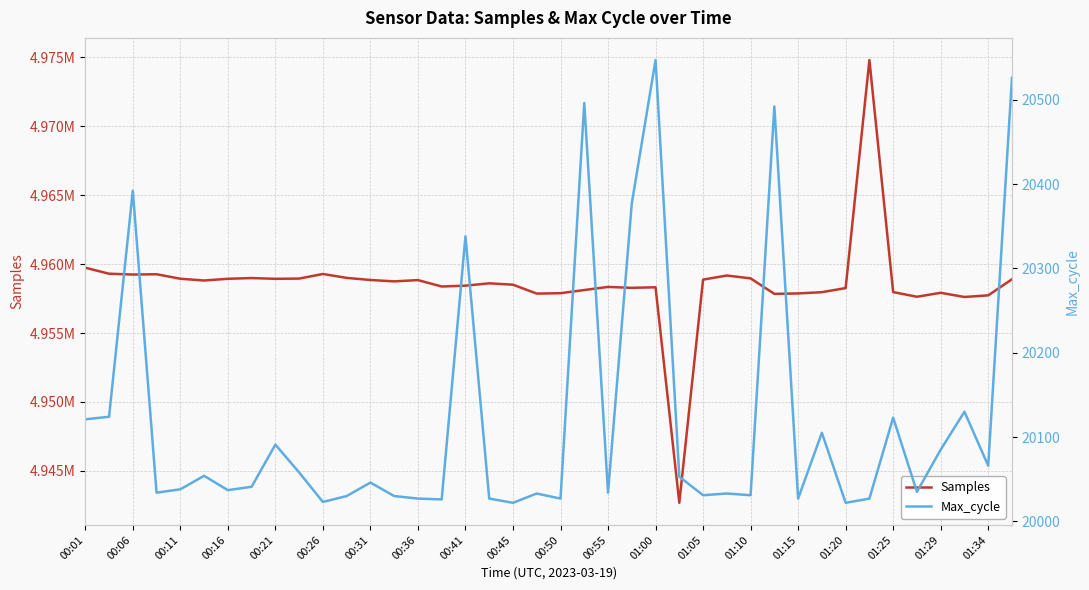

What is the total value across all series at 00:26?

4979310